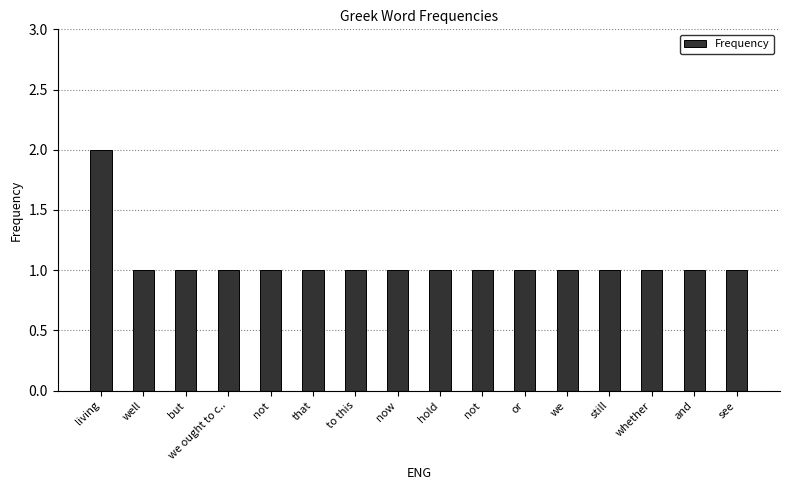

How many distinct data groups are displayed?

1